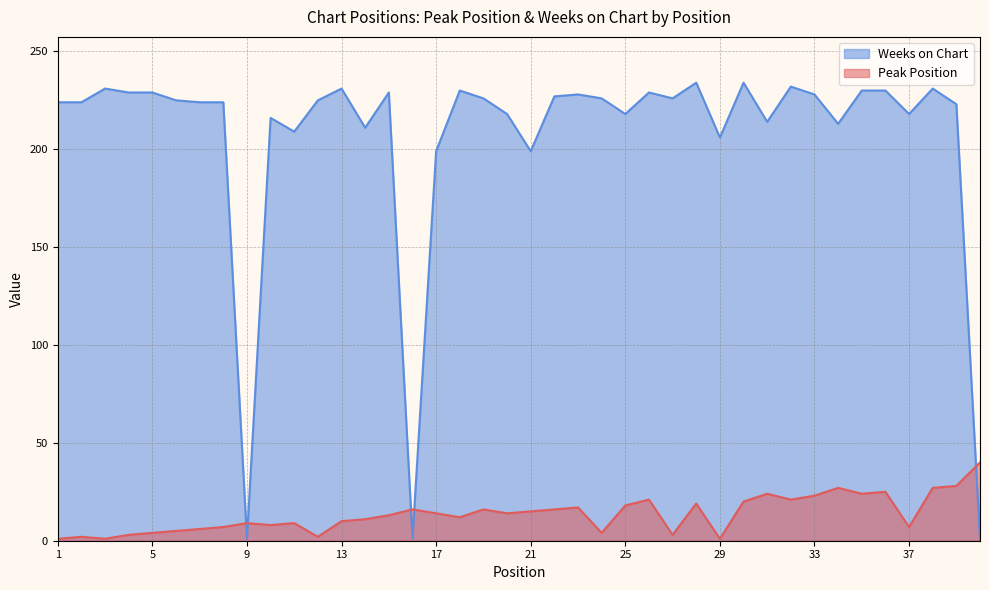

At which label does Peak Position first exceed 14?

16